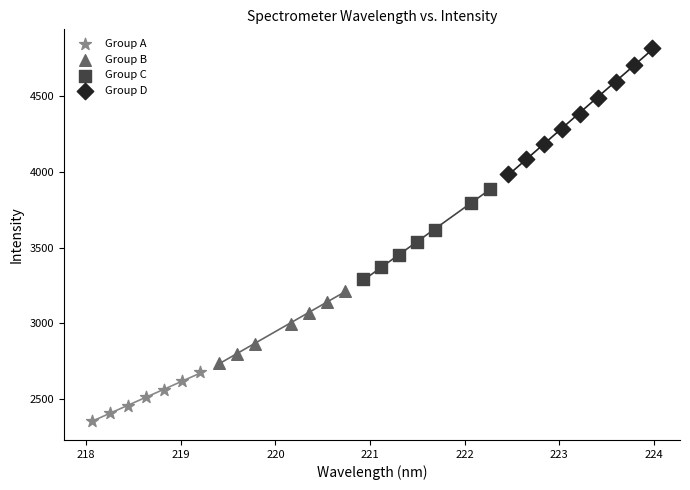

What are all the series names shown in the legend?

Group A, Group B, Group C, Group D